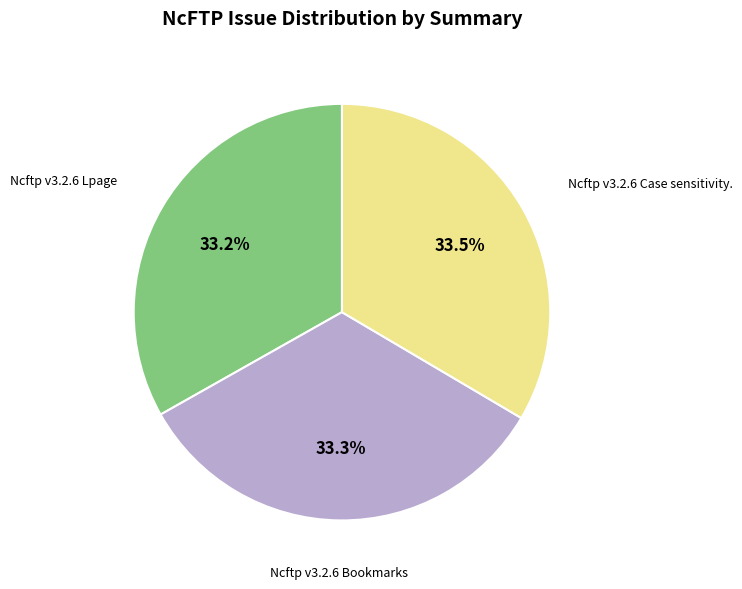

Approximately how many times larger is the value at Ncftp v3.2.6 Case sensitivity. compared to Ncftp v3.2.6 Bookmarks?

1.0